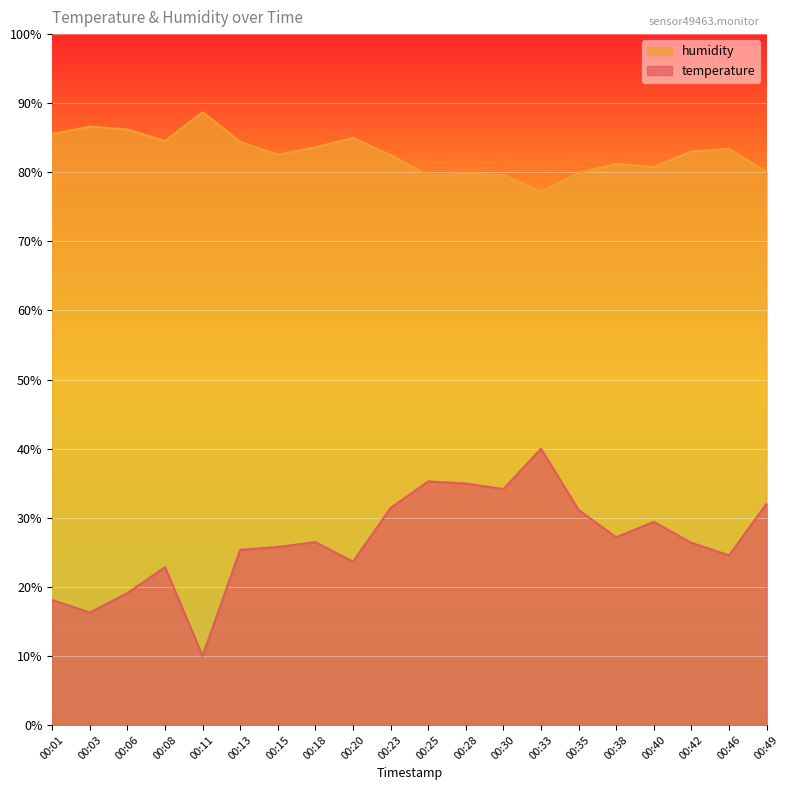

Rank the series by their average value, from highest to lowest.

humidity, temperature